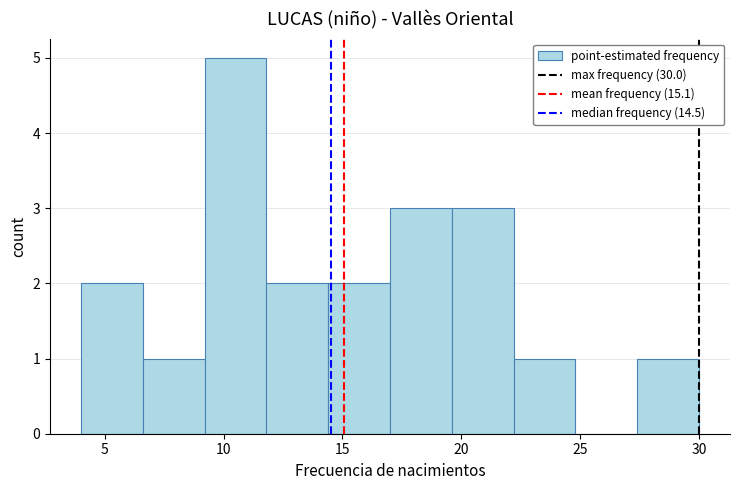

Reading left to right, list every bar in this chart as the range it spans on the x-axis followed by its height. Neither the bar edges nor the heights are printed on the chart, so give them approximately, as read against the axes.

4.0 to 6.6: 2
6.6 to 9.2: 1
9.2 to 11.8: 5
11.8 to 14.4: 2
14.4 to 17.0: 2
17.0 to 19.6: 3
19.6 to 22.2: 3
22.2 to 24.8: 1
24.8 to 27.4: 0
27.4 to 30.0: 1